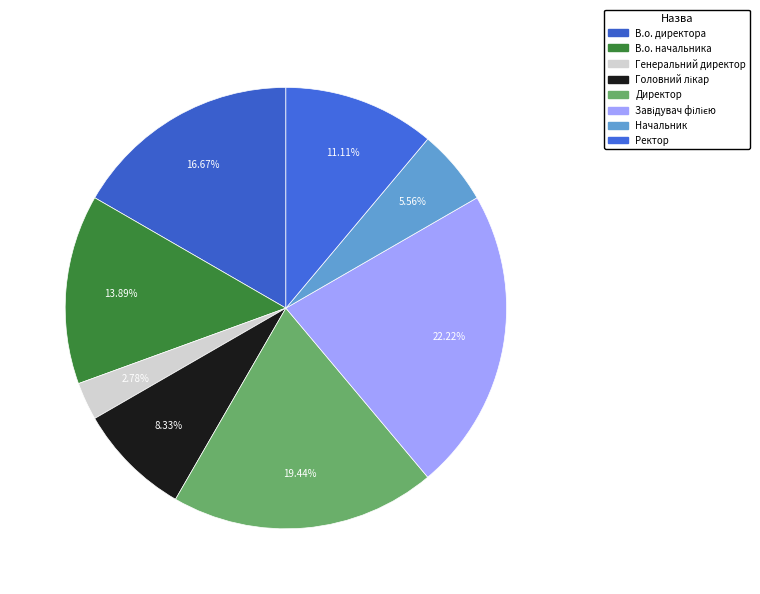

How many slices are in this pie chart?

8